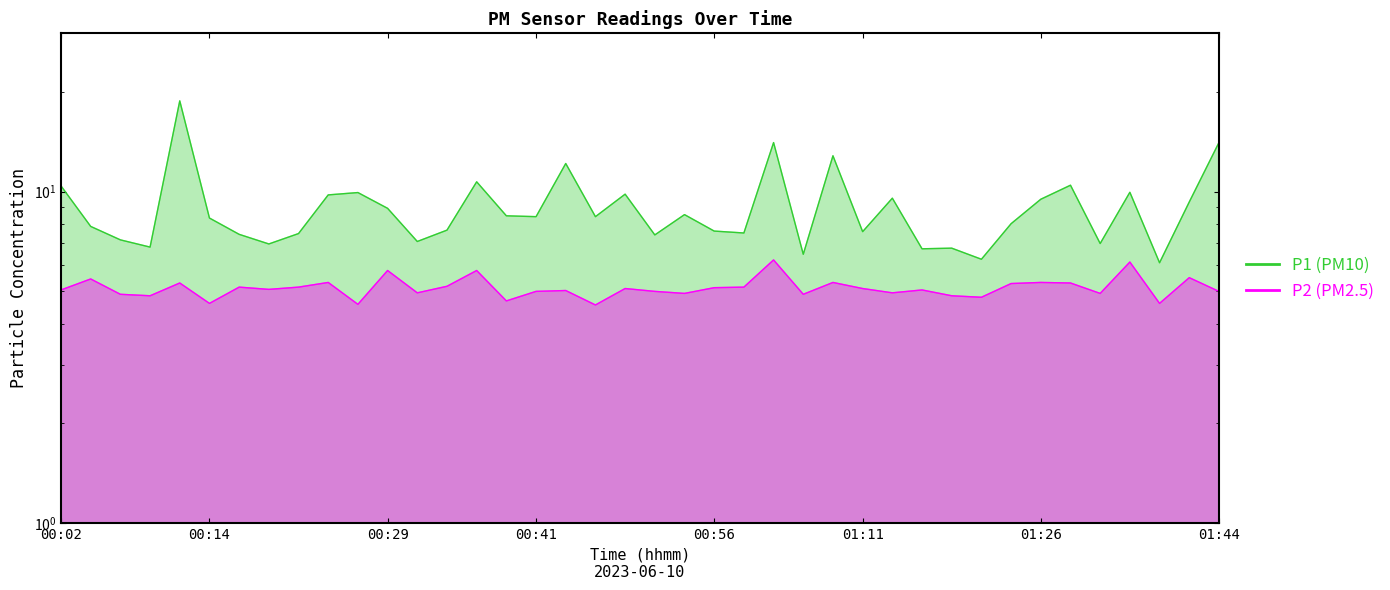

True or false: P1 and P2 cross at least once.

False